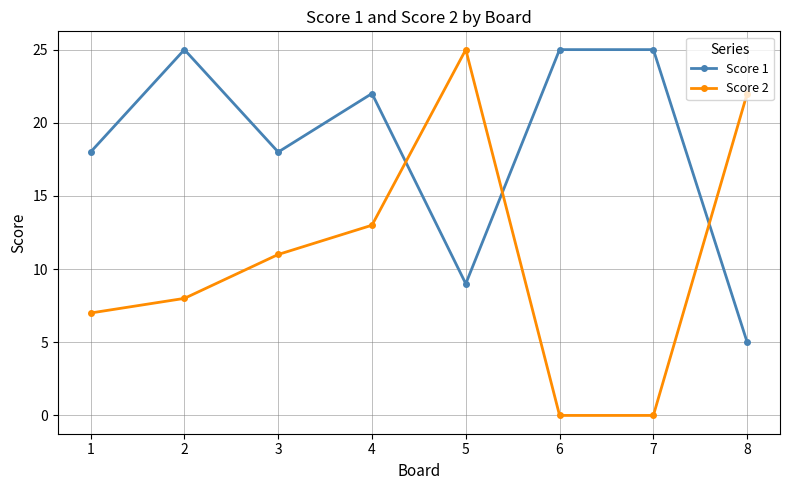

How many categories are shown in the chart?

8